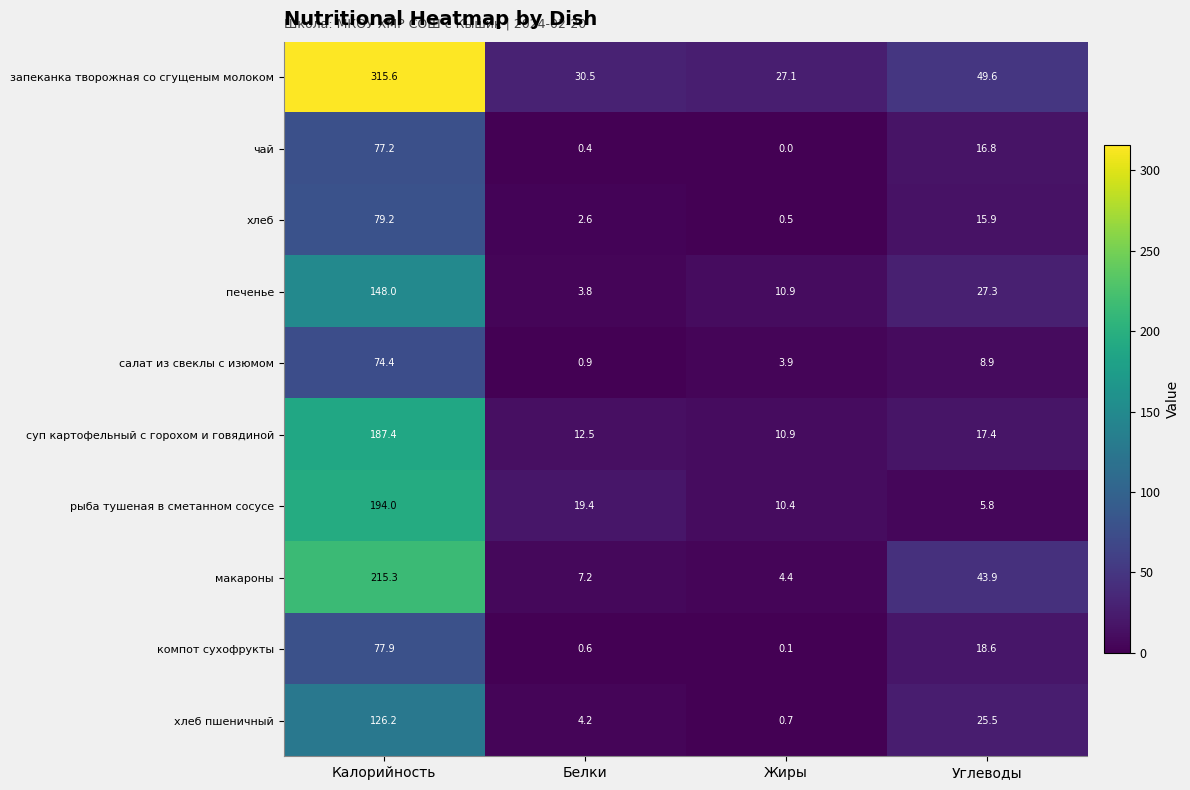

At how many categories does at least one series exceed 1?

4